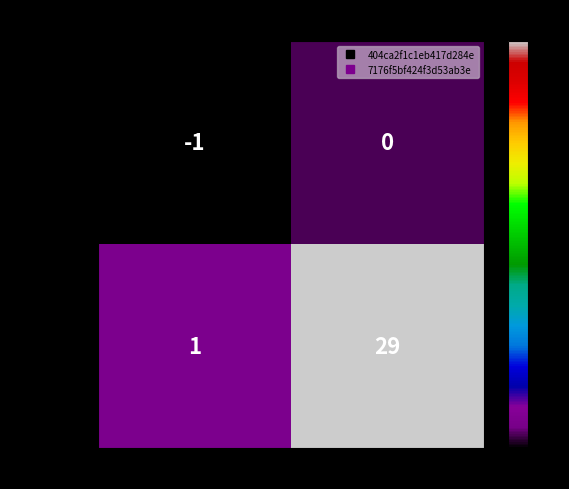

Between direction and io_index, which series saw the biggest shift?

7176f5bf42…